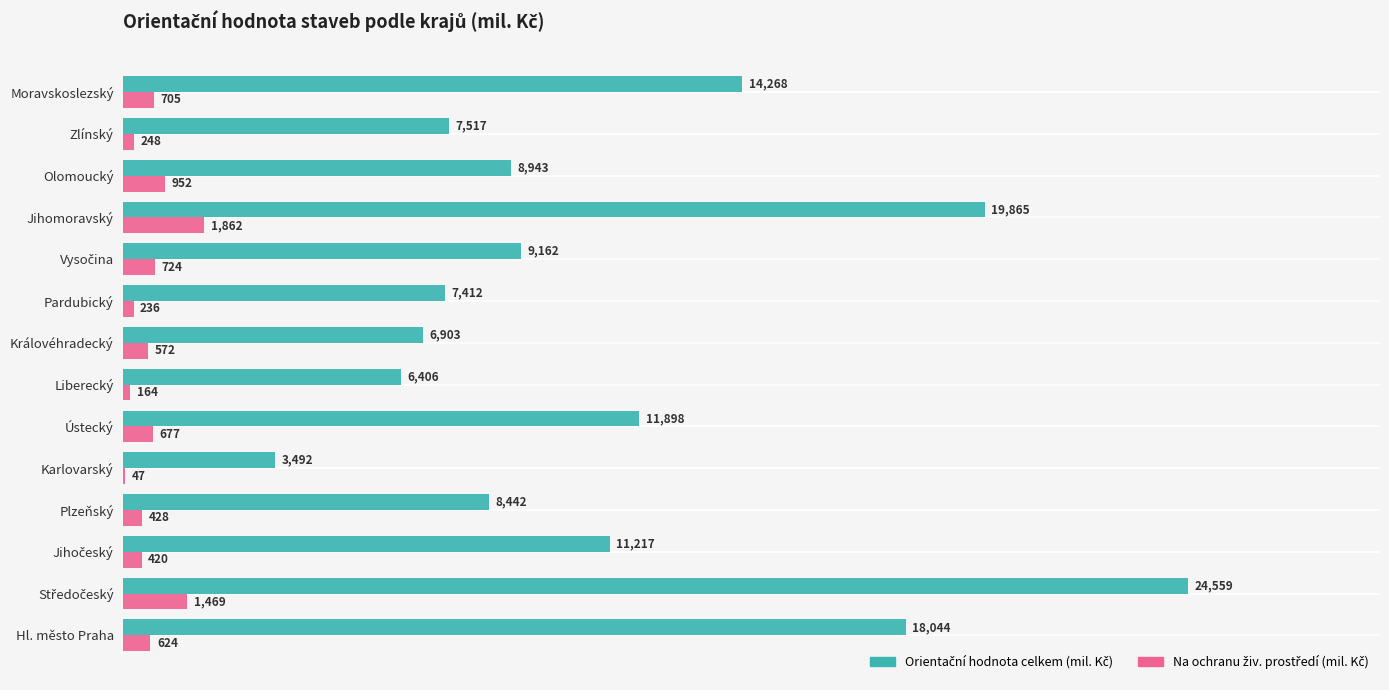

What is the total value across all series at Zlínský?

7765